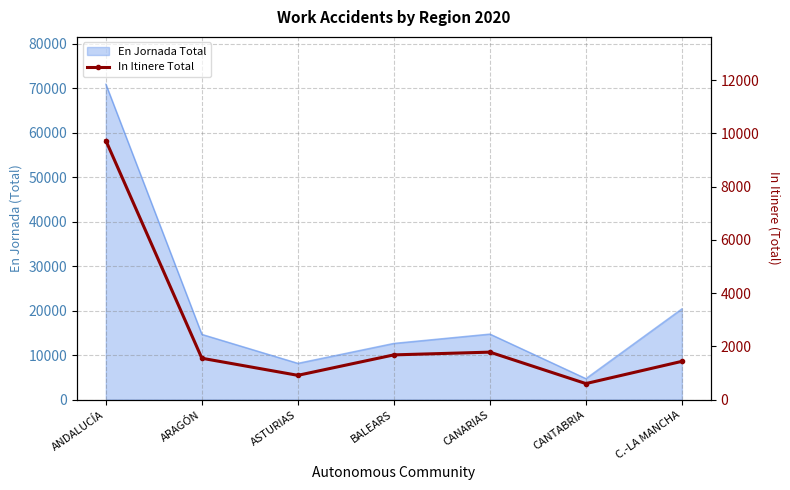

Where is the data nearest to the value 5166?

CANARIAS